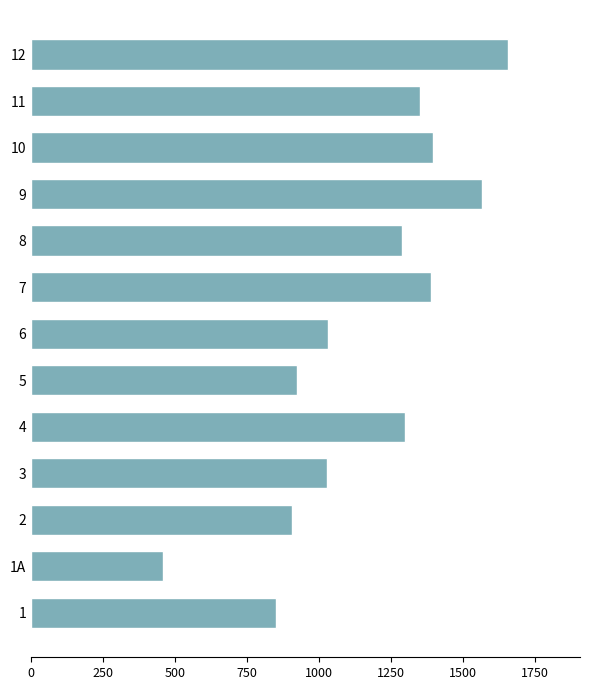

Which has a higher value, 5 or 1?

5